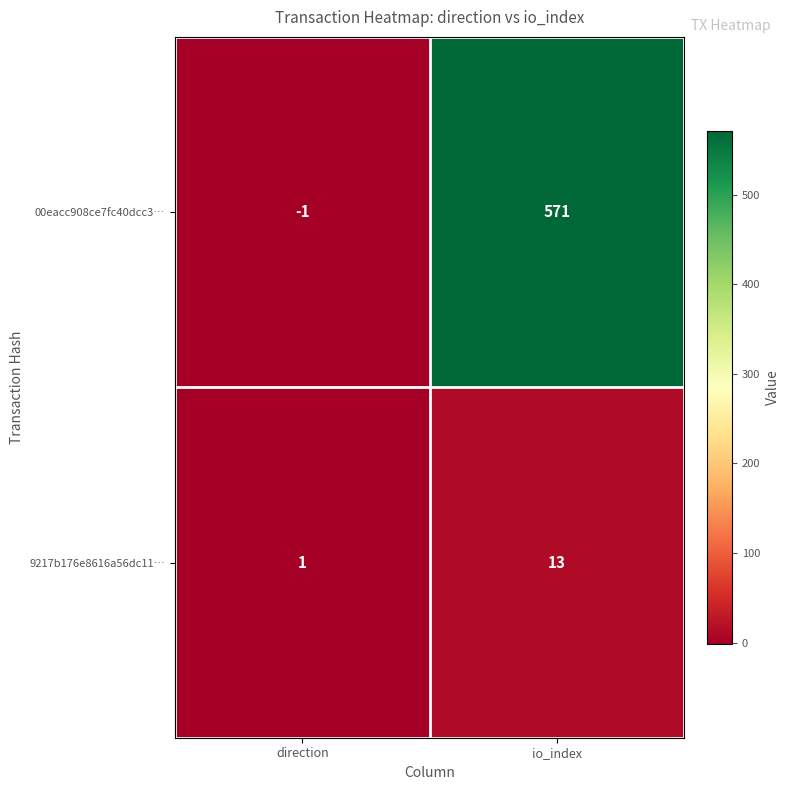

What is the sum of the 9217b176e8616a56dc11… values at io_index and direction?

14